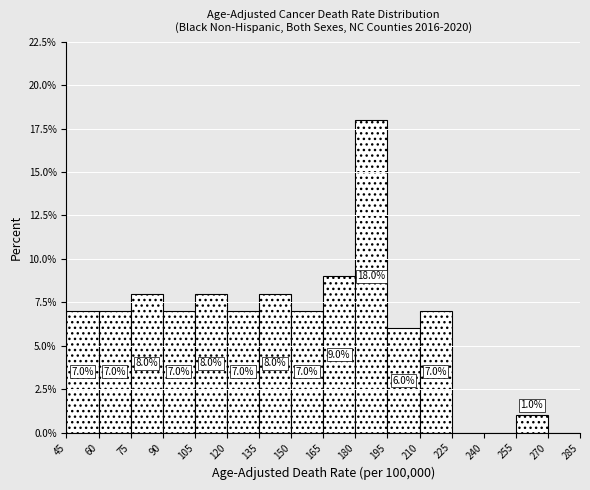

Which range on the x-axis has the tallest bar?

180 to 195